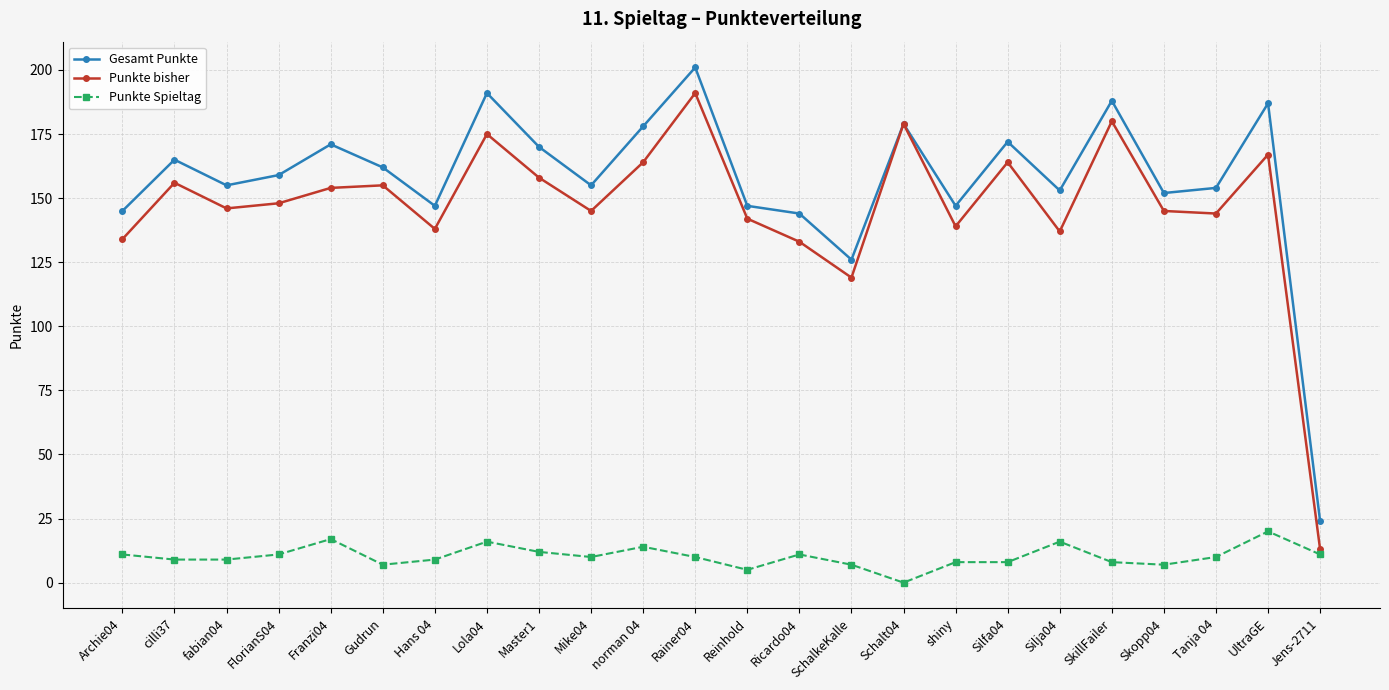

Which series has the widest spread of values?

Punkte bisher